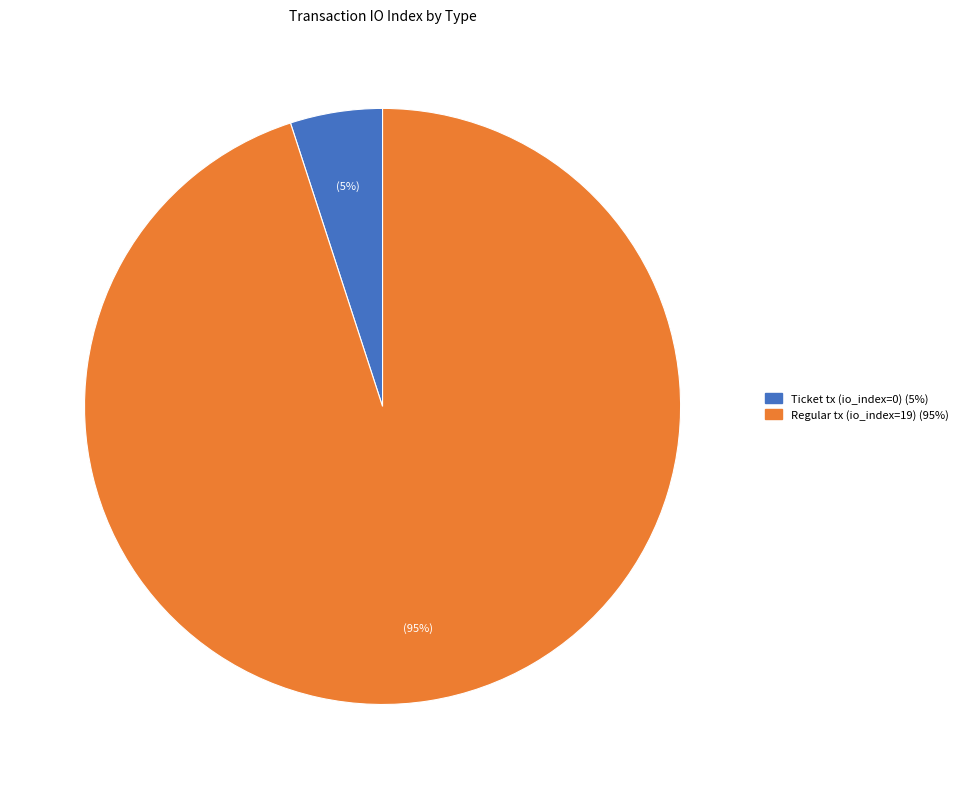

To the nearest percent, what is the average slice percentage?

50%